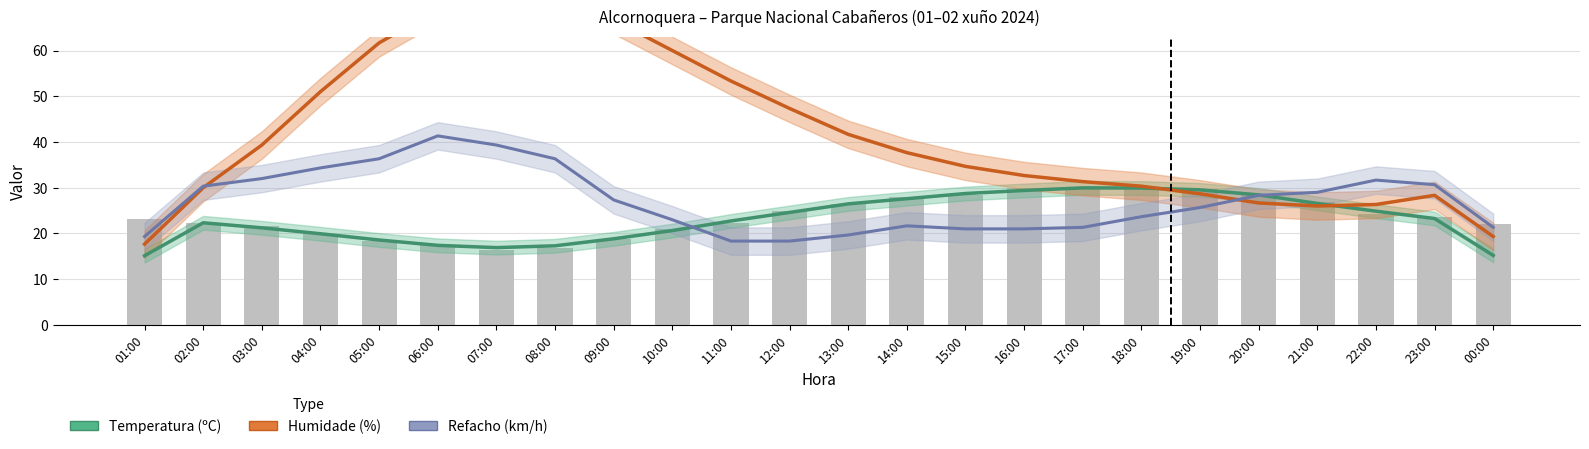

Count the number of categories in the chart.

24